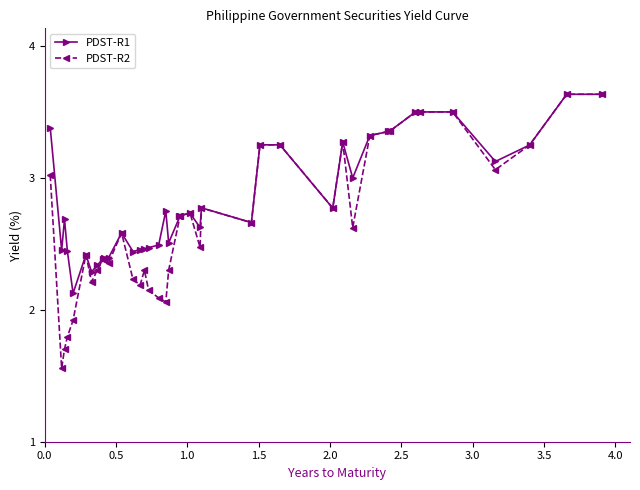

Which series has the widest spread of values?

PDST-R2